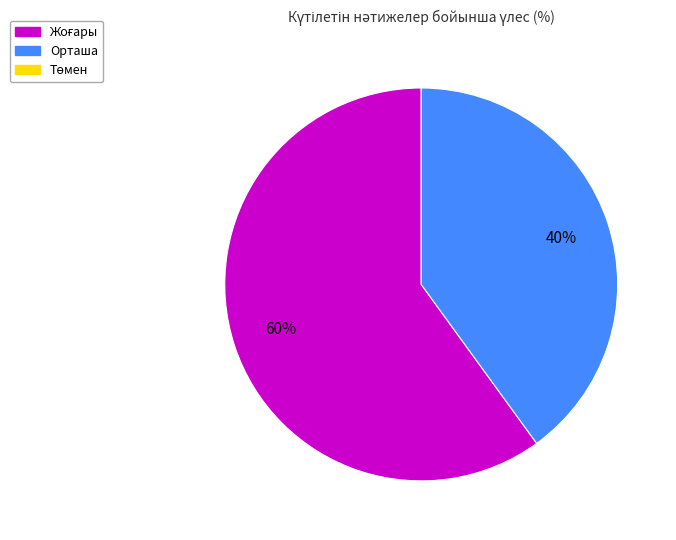

Does any single category account for the majority?

Yes